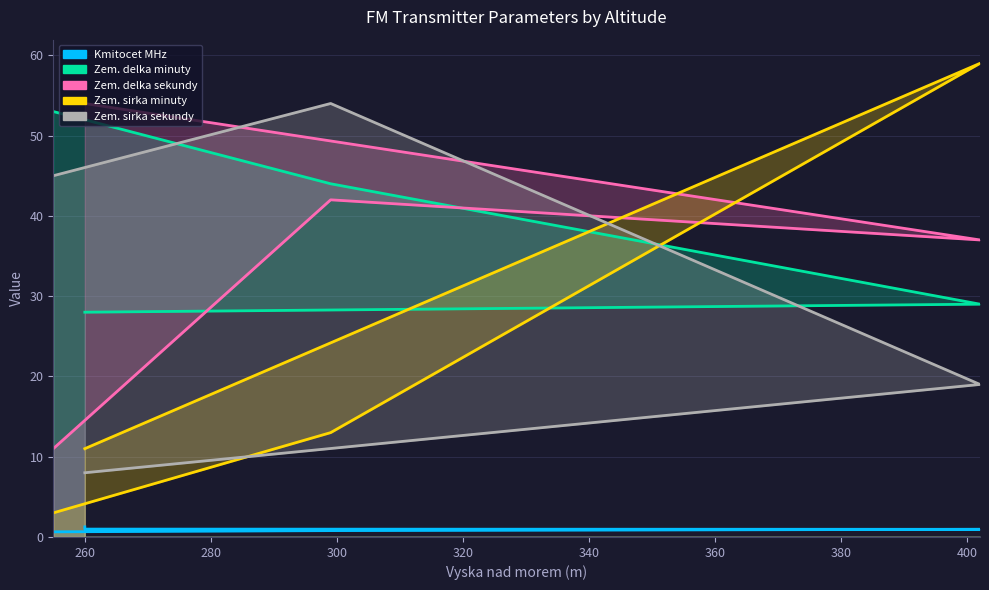

What is the sum of the Zem. sirka minuty values at 402 and 260?

70.0